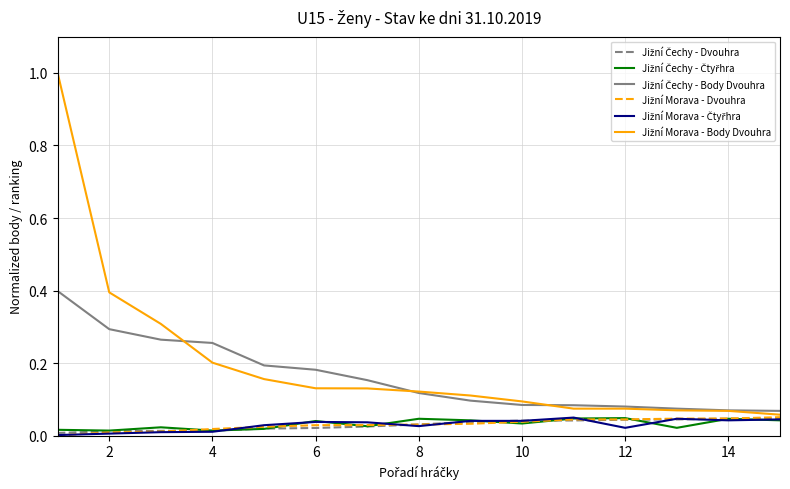

What is the maximum value shown in the chart?

1.0